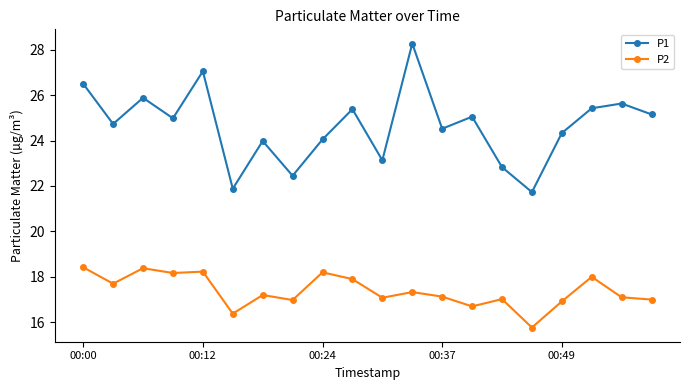

What is the average value of the P1 series?

24.6